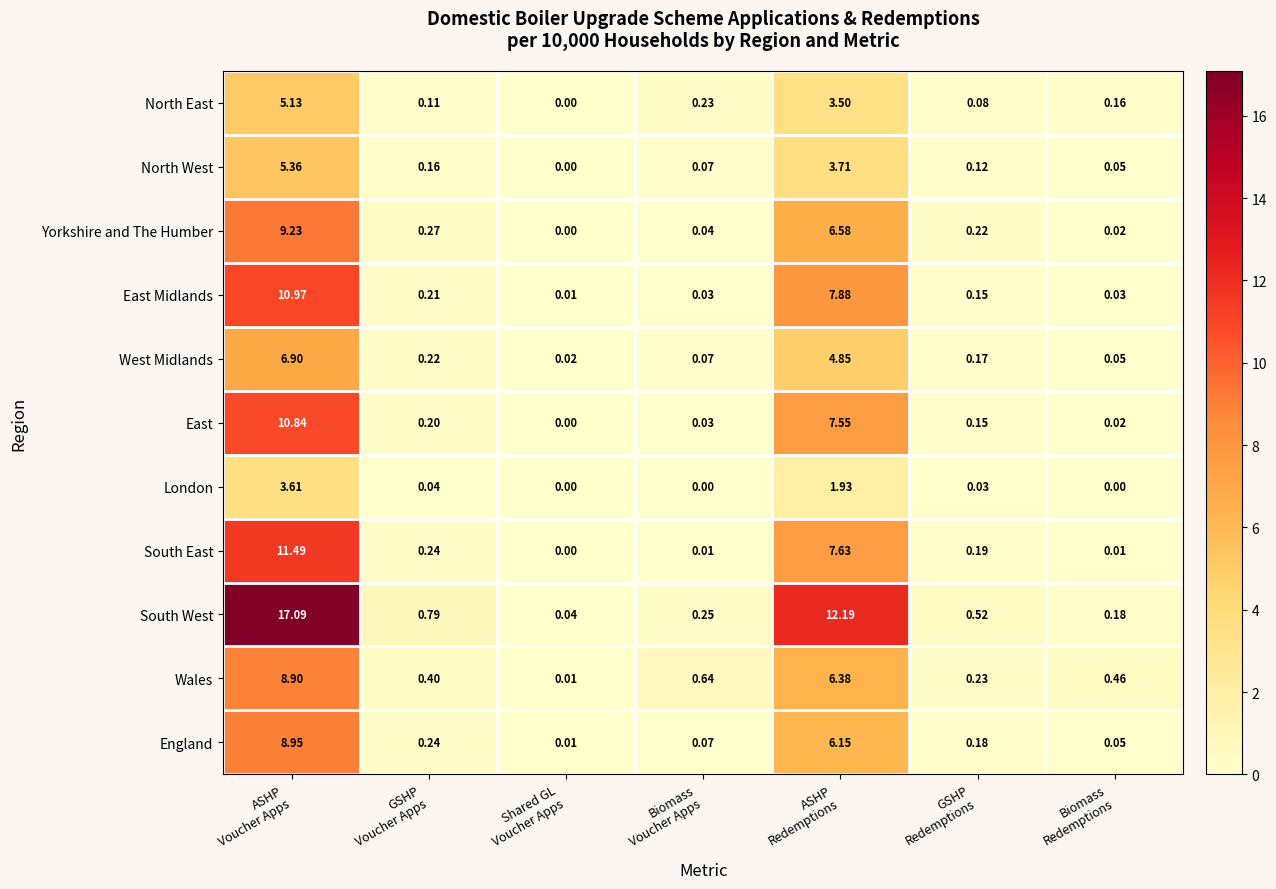

Which series has the largest total across all categories?

South West